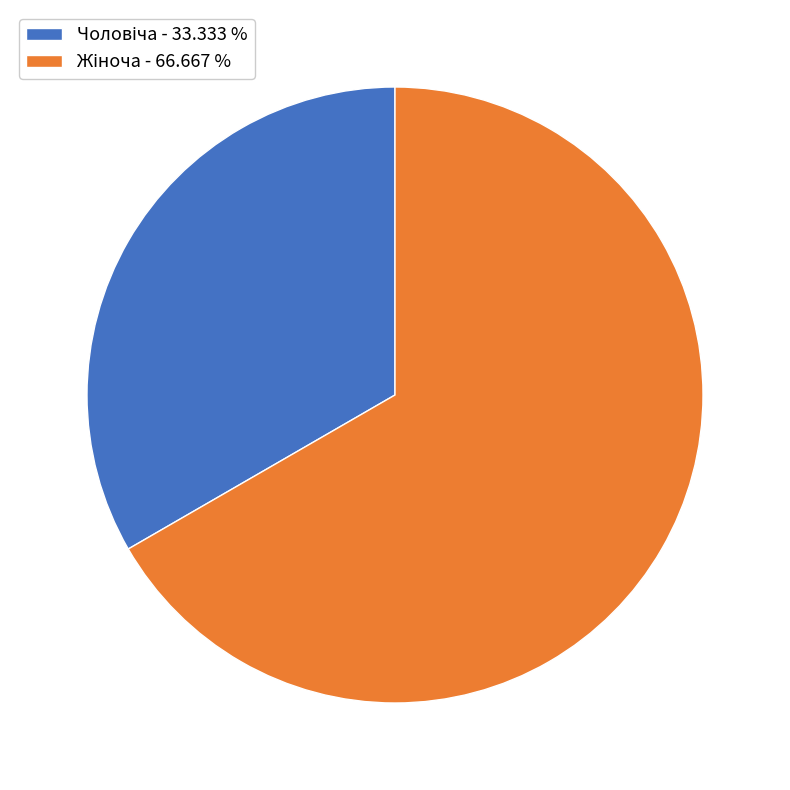

Does any single category account for the majority?

Yes